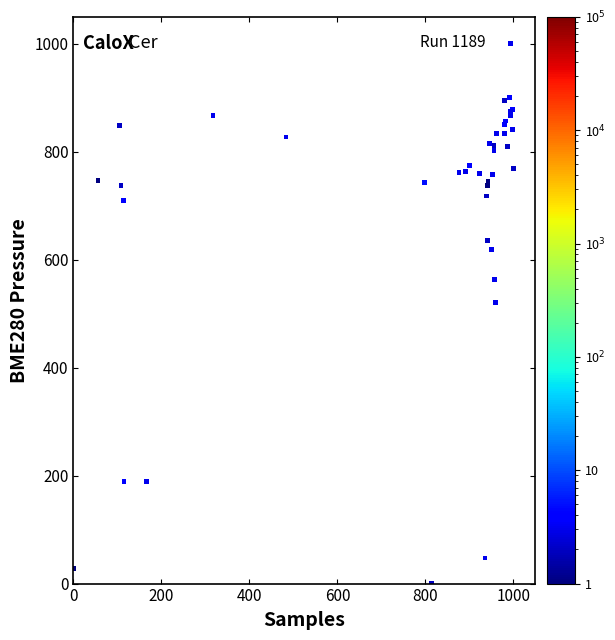

What Y value in the scatter plot is closest to 500?

520.0